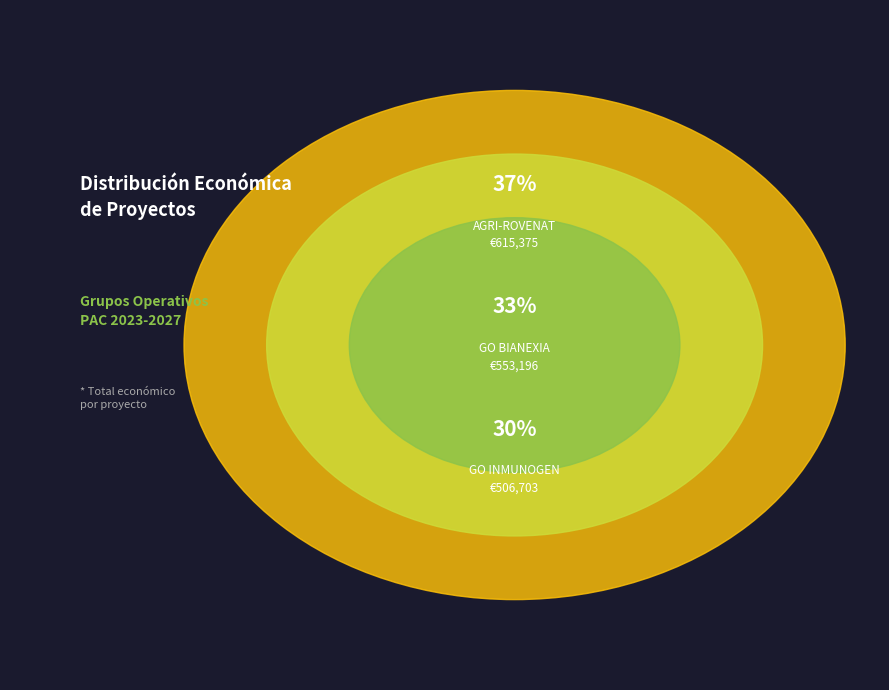

Which has a higher value, AGRI-ROVENAT or GO BIANEXIA?

AGRI-ROVENAT